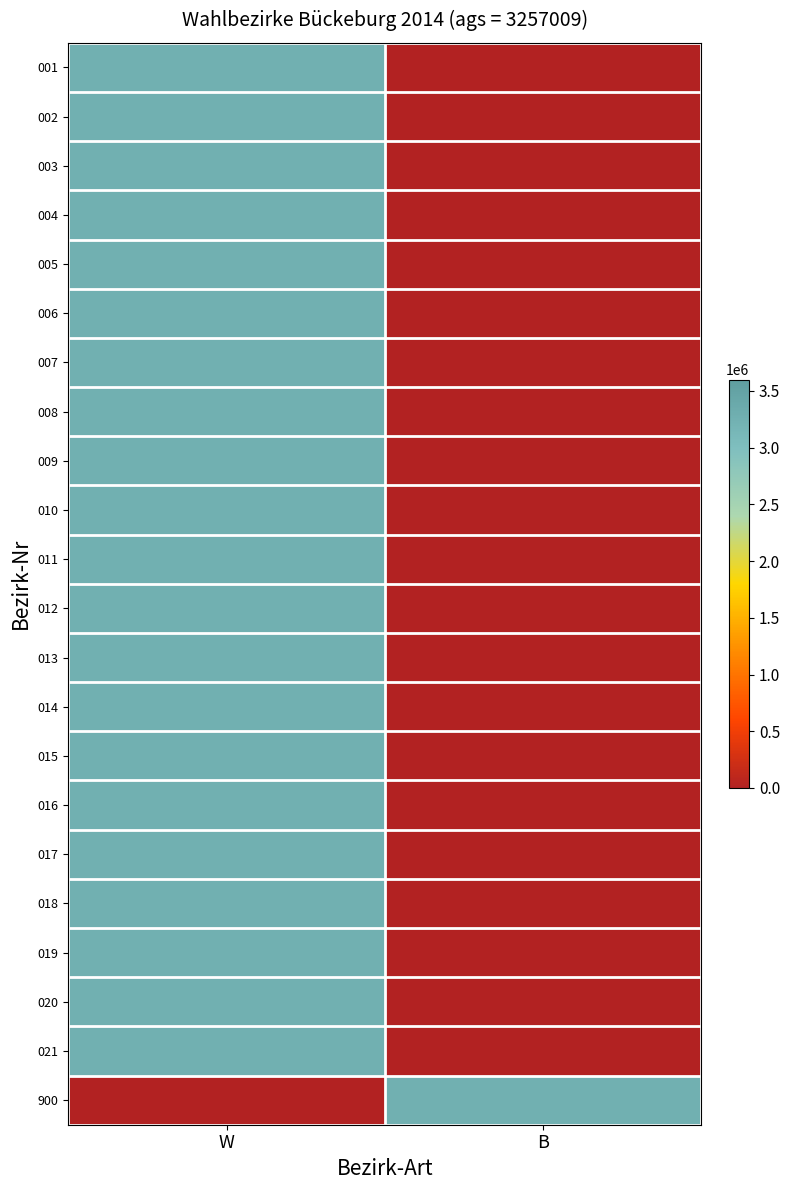

Reading left to right, extract all data points from this chart.

001: W=3257009	B=0
002: W=3257009	B=0
003: W=3257009	B=0
004: W=3257009	B=0
005: W=3257009	B=0
006: W=3257009	B=0
007: W=3257009	B=0
008: W=3257009	B=0
009: W=3257009	B=0
010: W=3257009	B=0
011: W=3257009	B=0
012: W=3257009	B=0
013: W=3257009	B=0
014: W=3257009	B=0
015: W=3257009	B=0
016: W=3257009	B=0
017: W=3257009	B=0
018: W=3257009	B=0
019: W=3257009	B=0
020: W=3257009	B=0
021: W=3257009	B=0
900: W=0	B=3257009